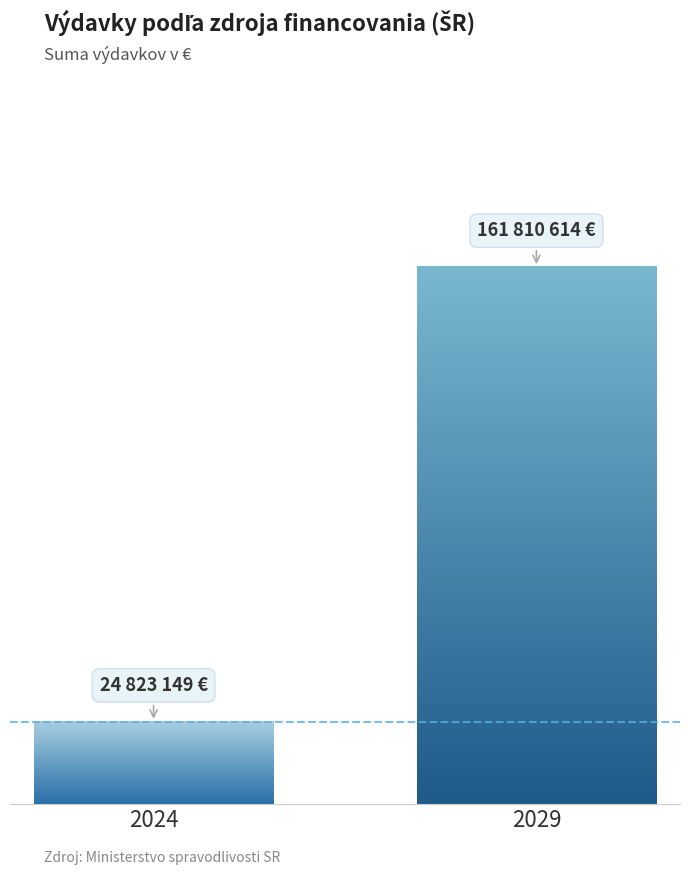

What is the value of the 1st bar from the left?

24823149.1